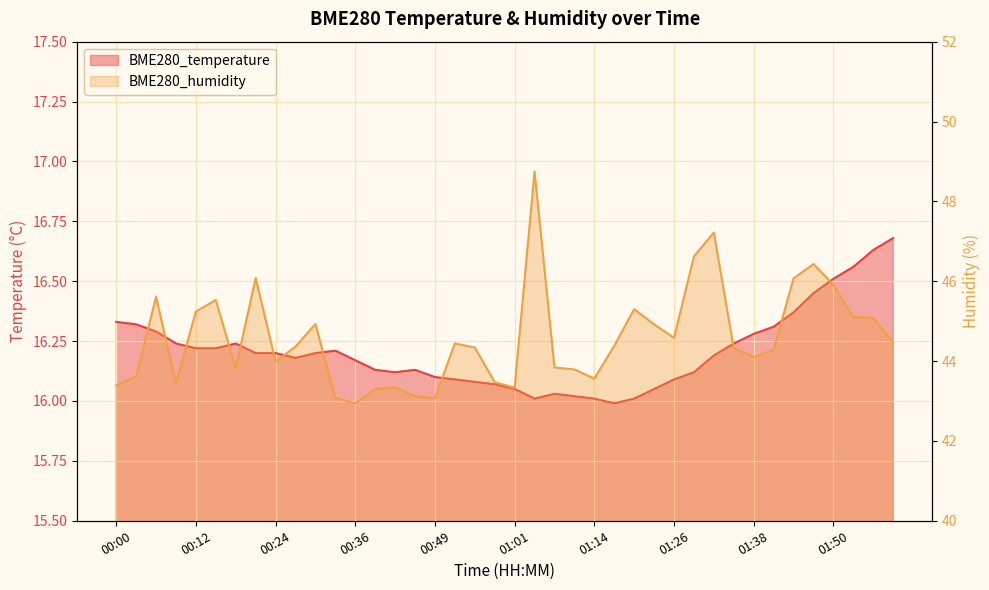

How many lines are shown in the chart?

2